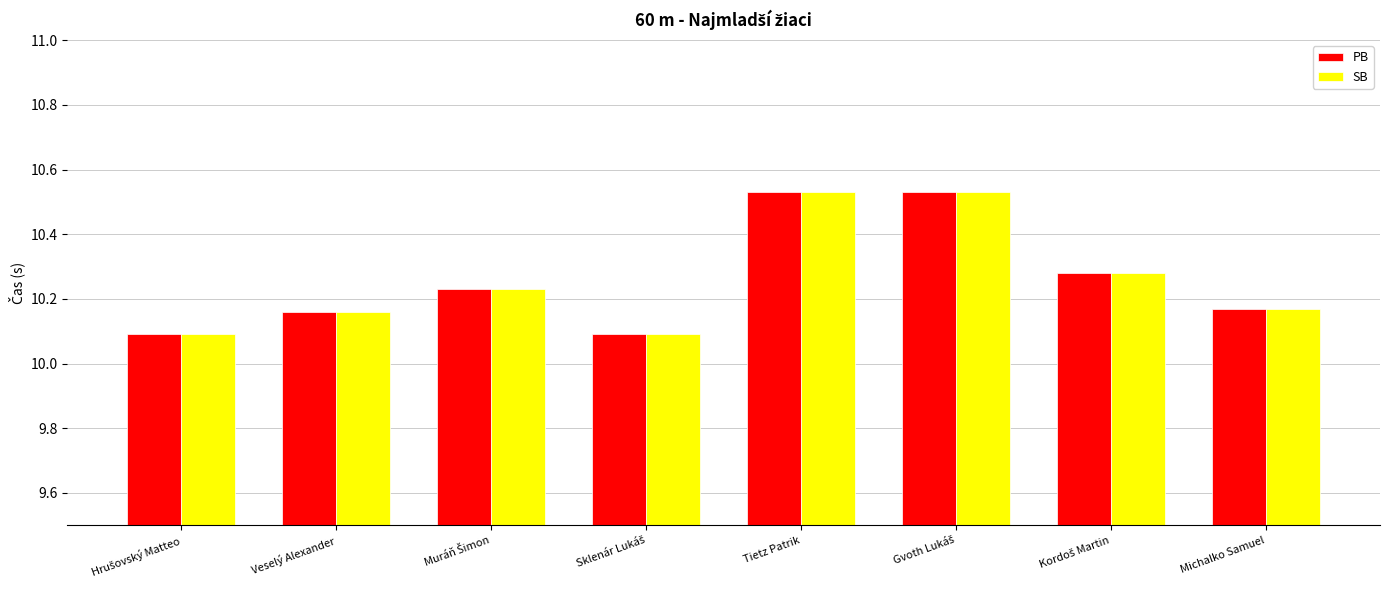

The SB series shows 14.2 at Veselý Alexander. True or false?

False